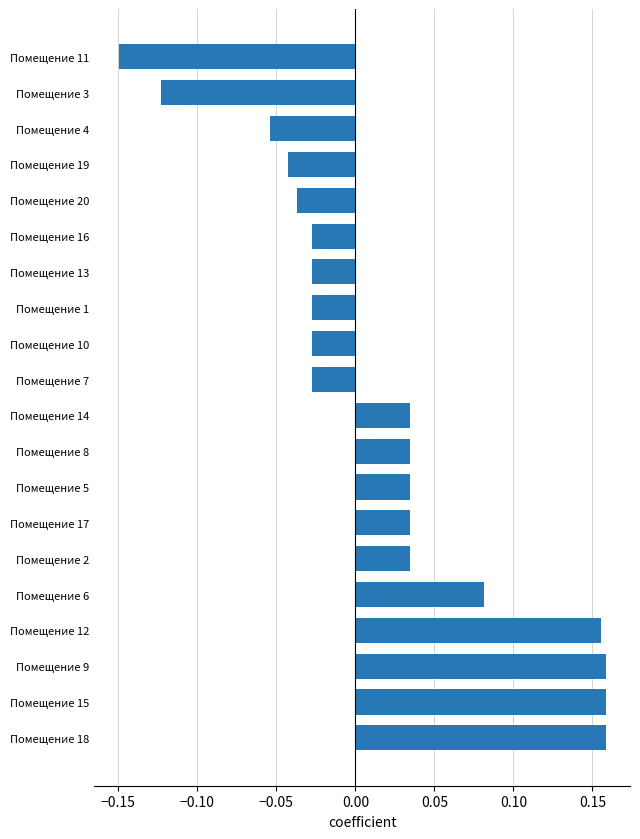

The value at Помещение 15 is 0.0. True or false?

False